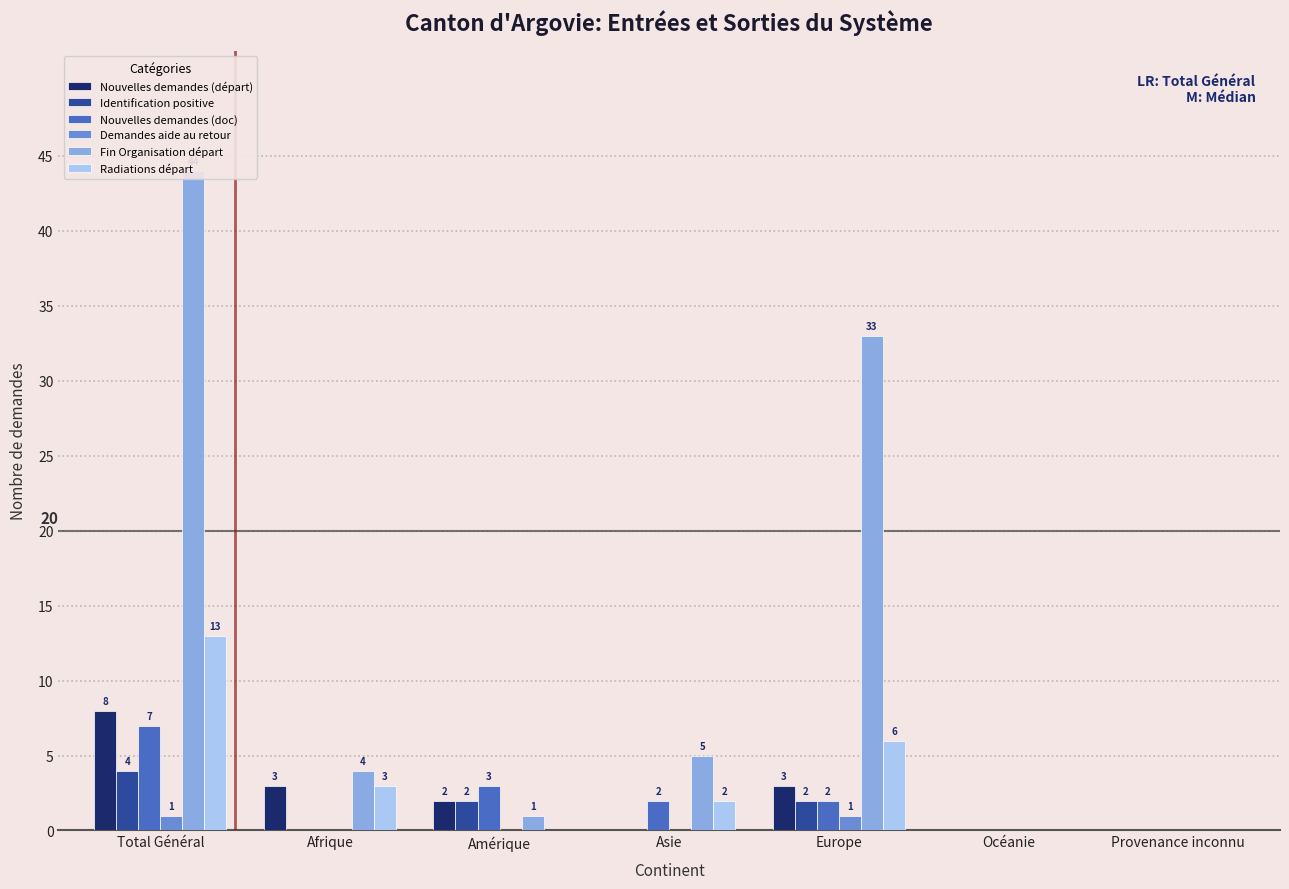

At which category is the sum across all series the highest?

Total Général